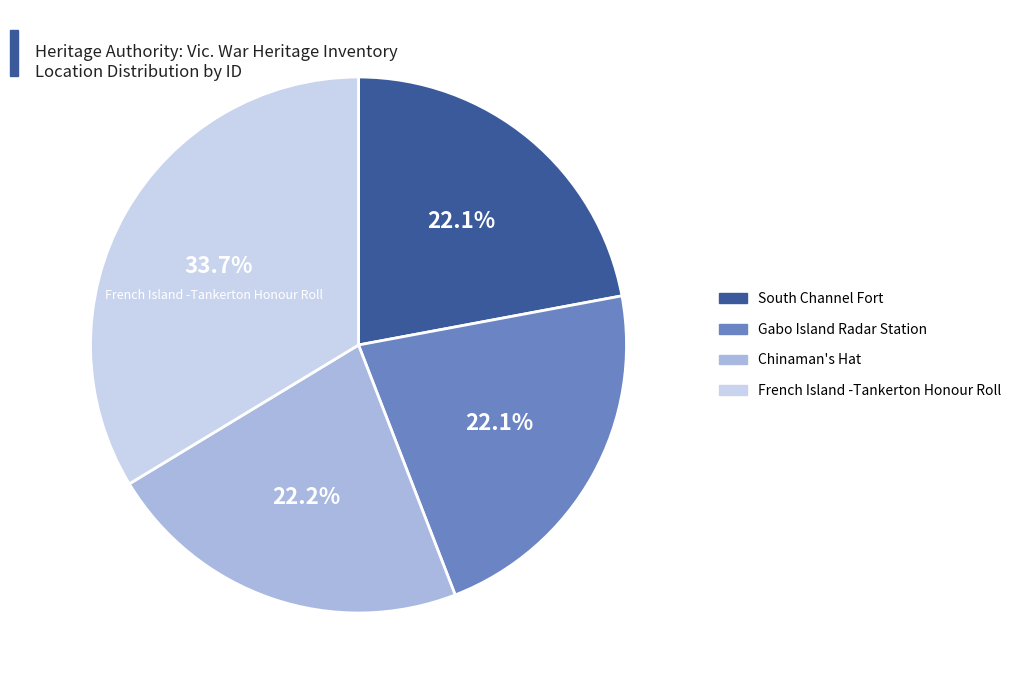

Is French Island -Tankerton Honour Roll the majority of the pie?

No